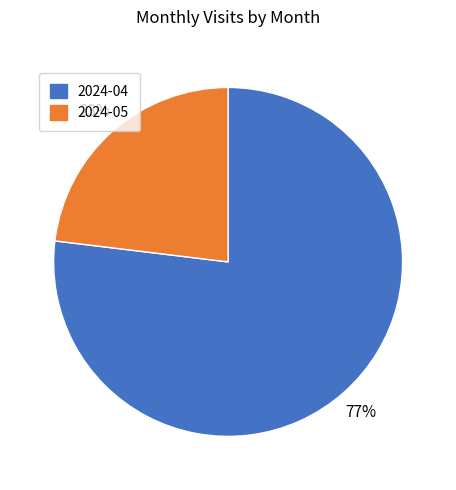

Is the sum of 2024-04 and 2024-05 greater than half?

Yes